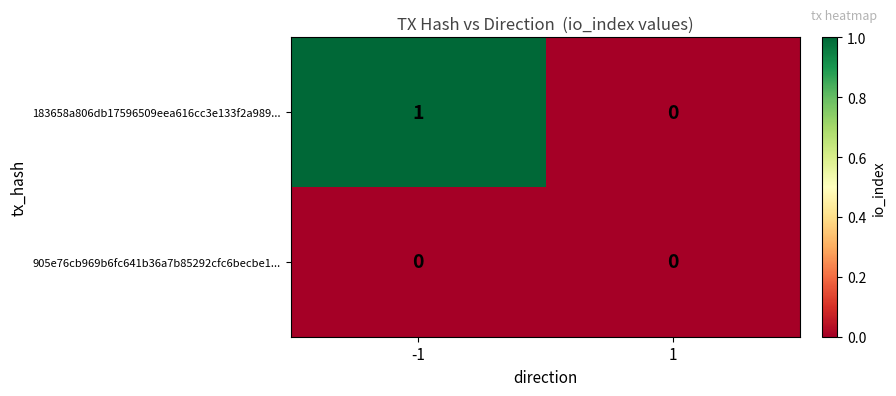

Is it true that 183658a806db17596509eea616cc3e133f2a989... equals 1 at -1?

True